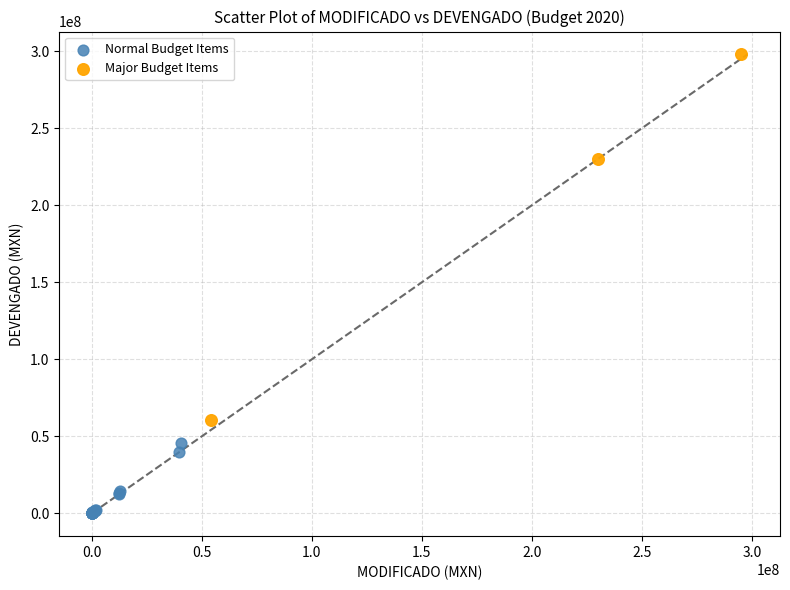

What are all the series names shown in the legend?

Normal Budget Items, Major Budget Items